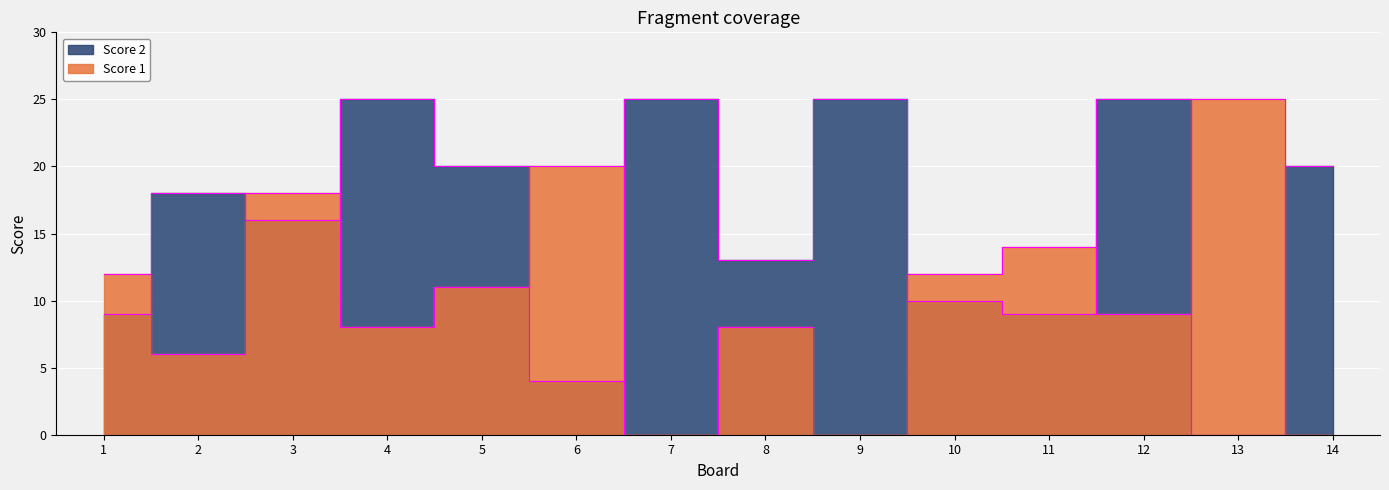

Between which two adjacent categories do Score 1 and Score 2 first intersect?

1 and 2